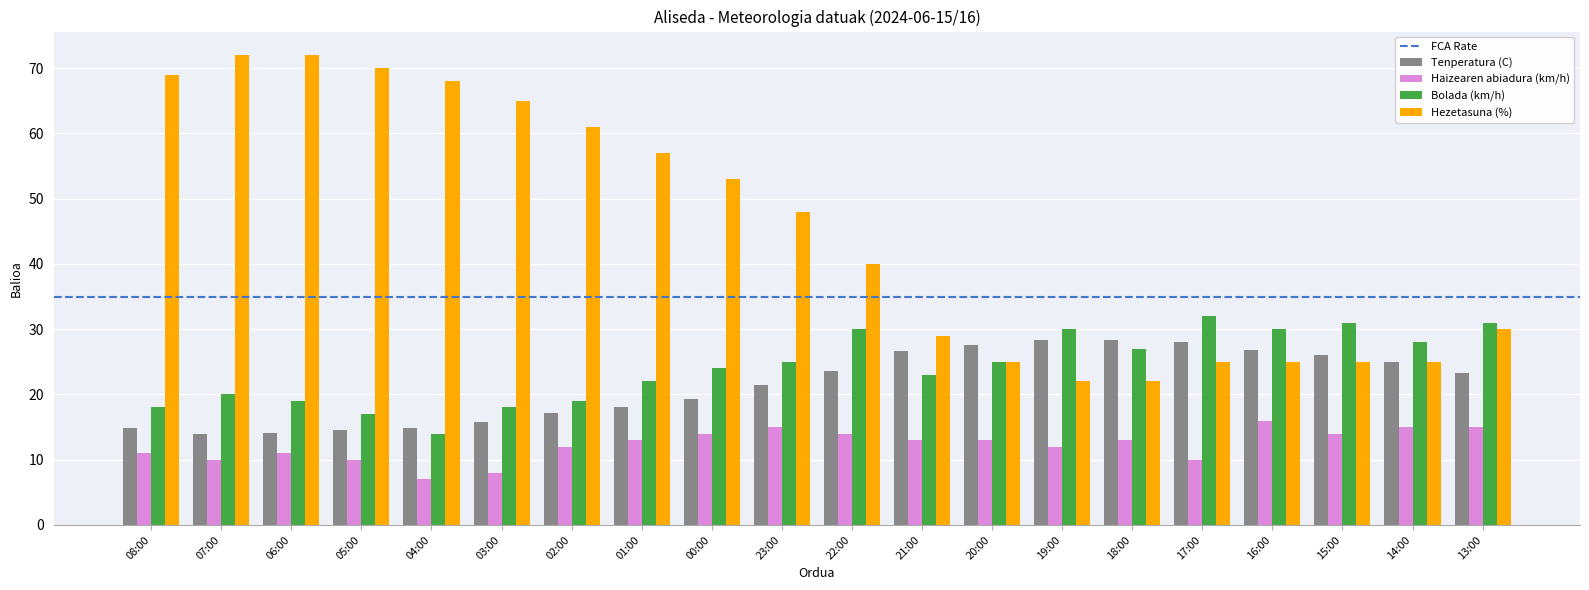

Count the number of categories in the chart.

20